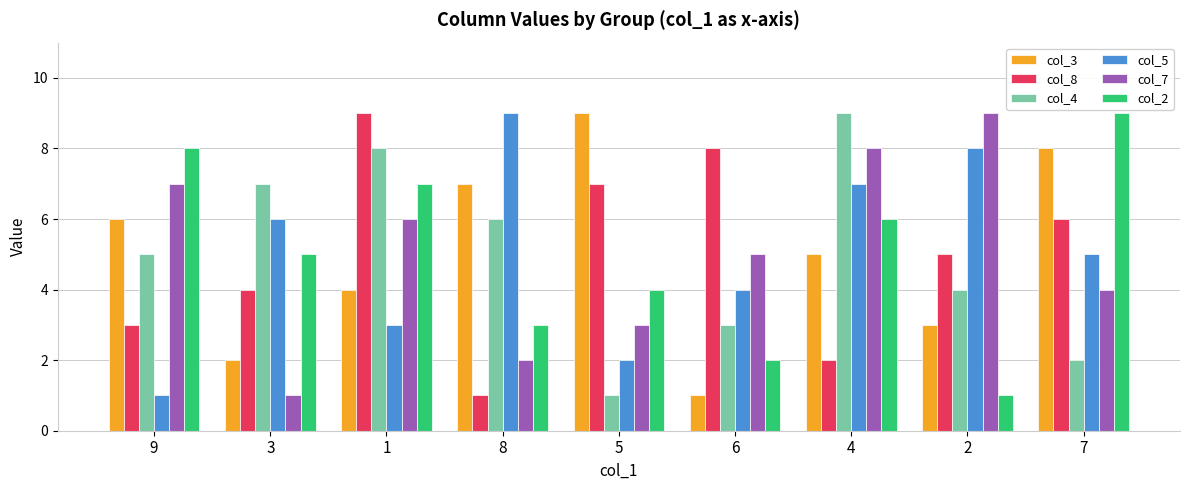

True or false: col_5 has a value of 4 at 4.

False